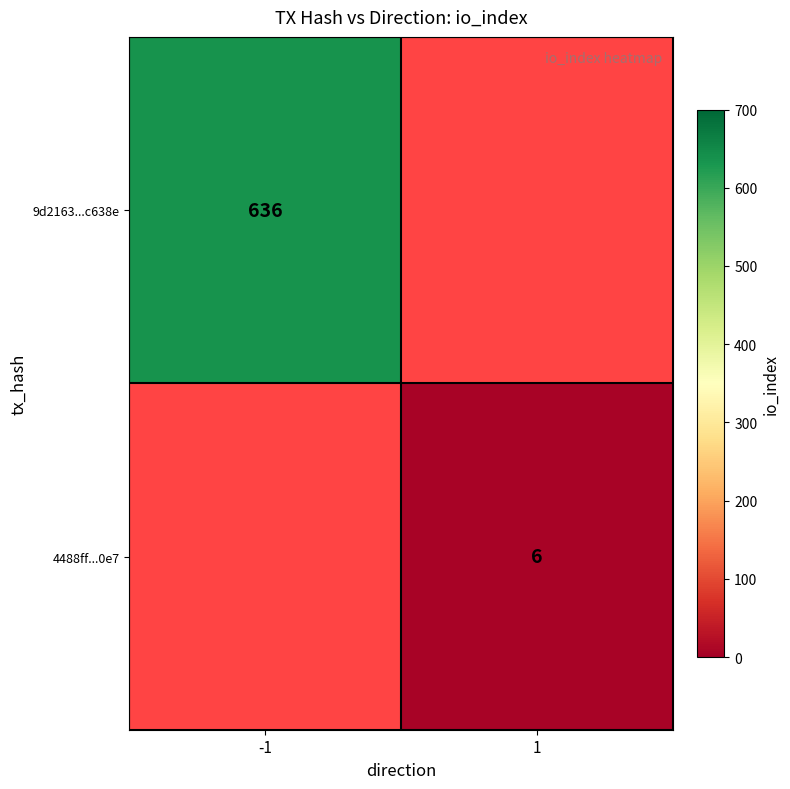

True or false: 9d2163...c638e has a value of 636 at -1.

True